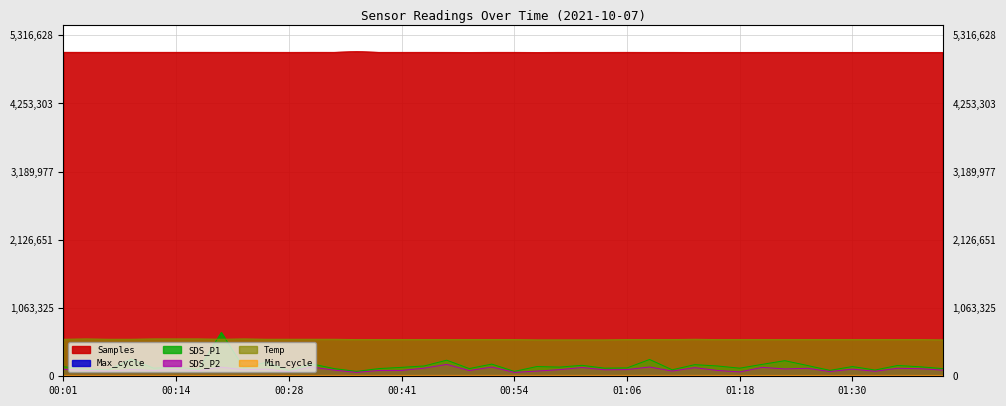

Is the value of Temp at 01:35 greater than the value of SDS_P1 at 01:35?

Yes